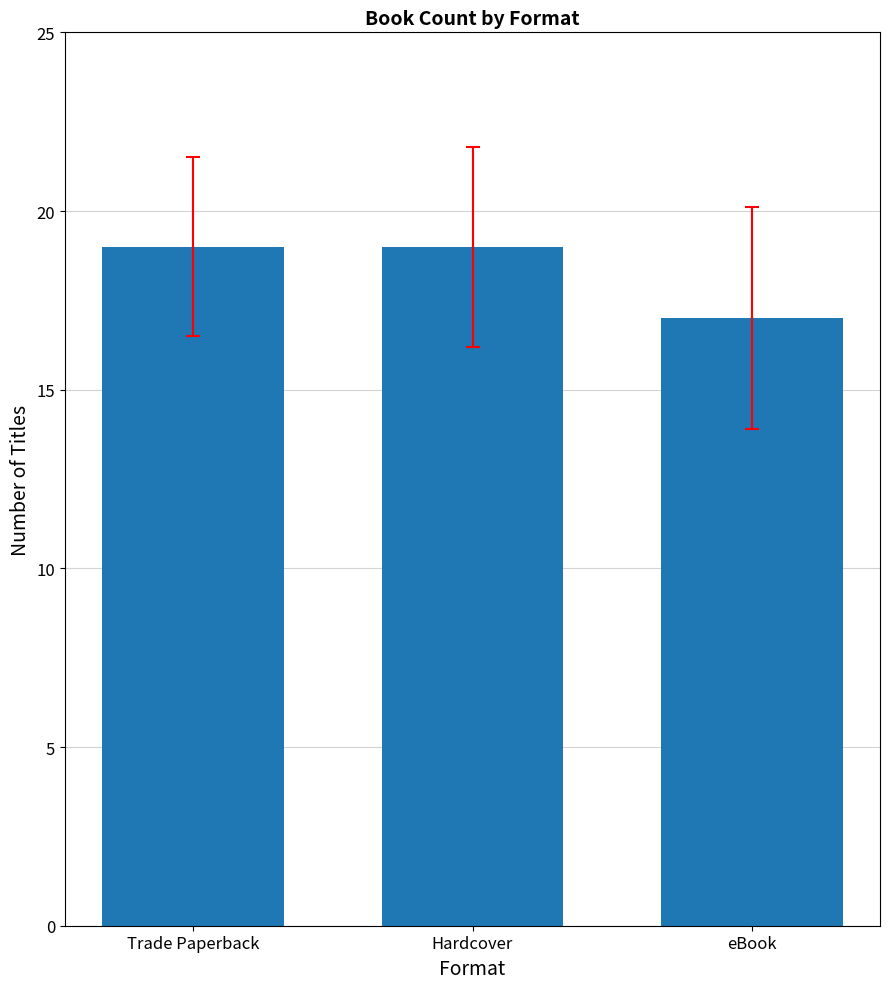

What is the label of the 1st bar from the right?

eBook